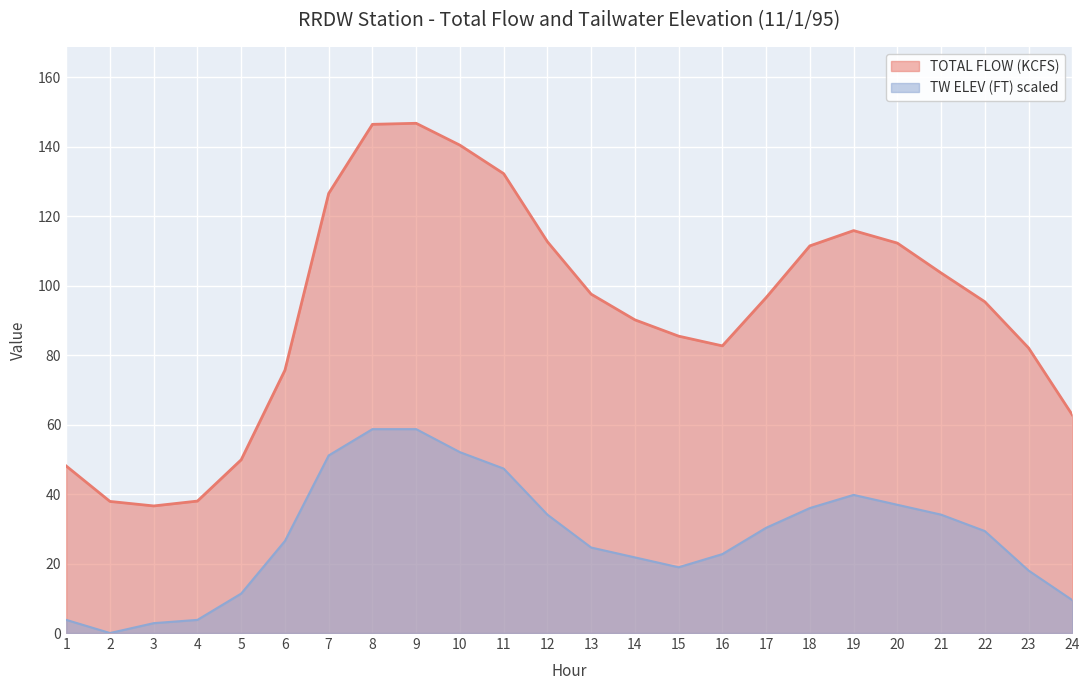

What value does the TOTAL FLOW (KCFS) series have at 2?

37.9